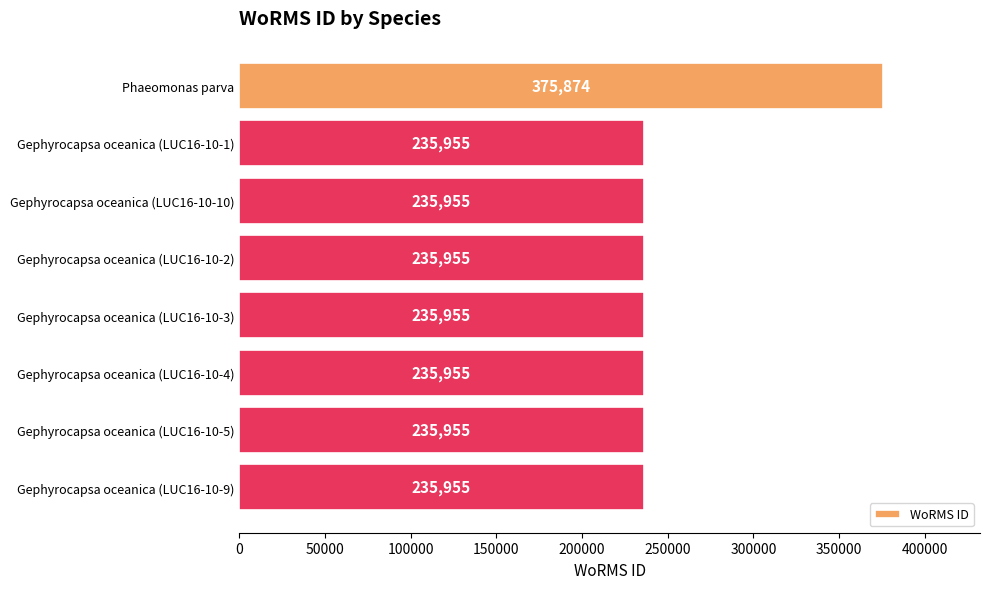

What is the sum of all values?

2027559